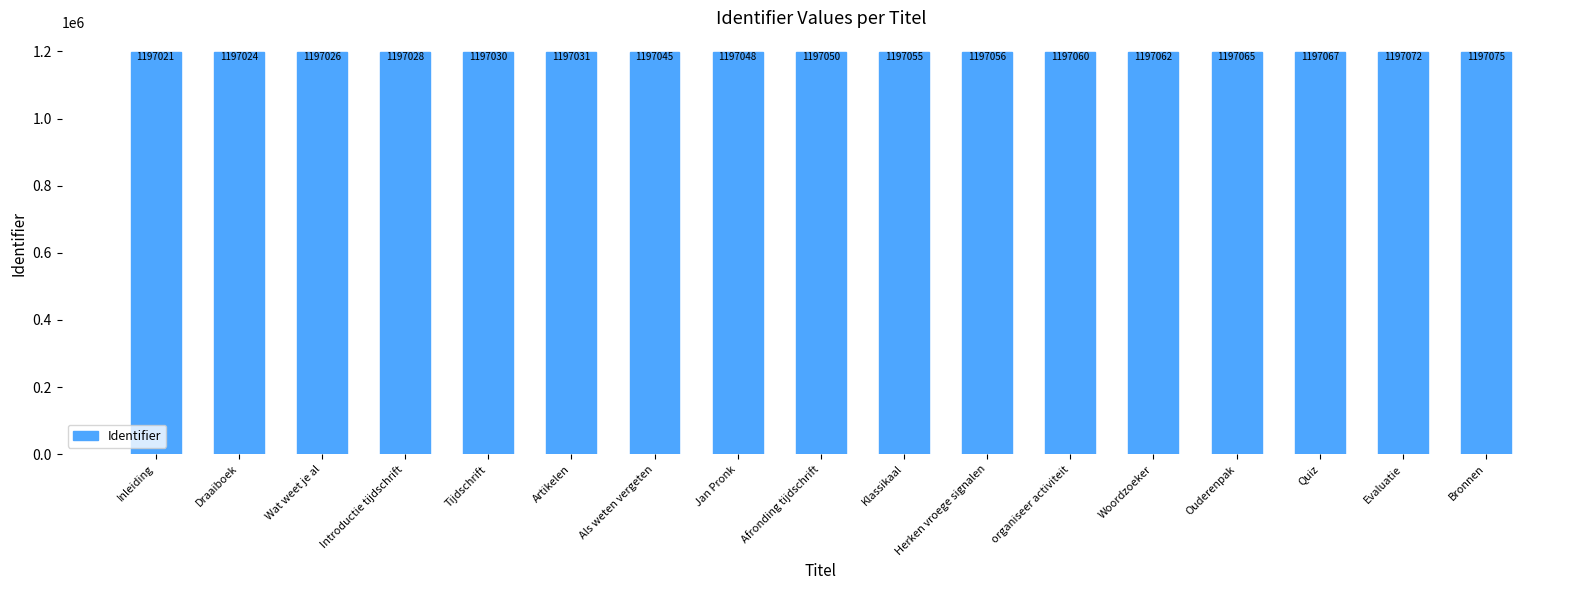

Between Bronnen and Wat weet je al, which is larger?

Bronnen